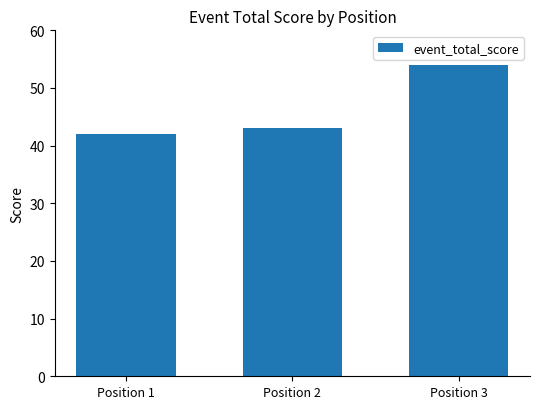

Reading right to left, what are all the values shown in this chart?

54	43	42